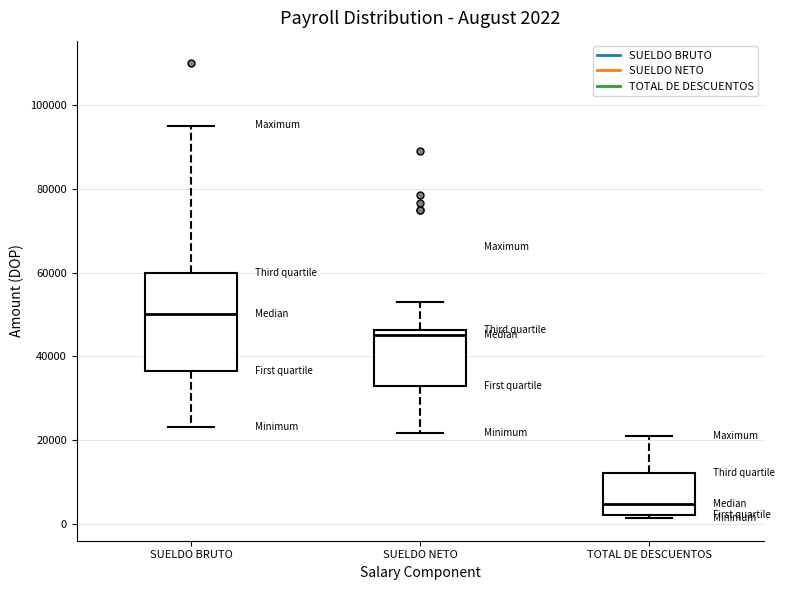

Which box is the tallest, from its lower edge to its upper edge?

SUELDO BRUTO